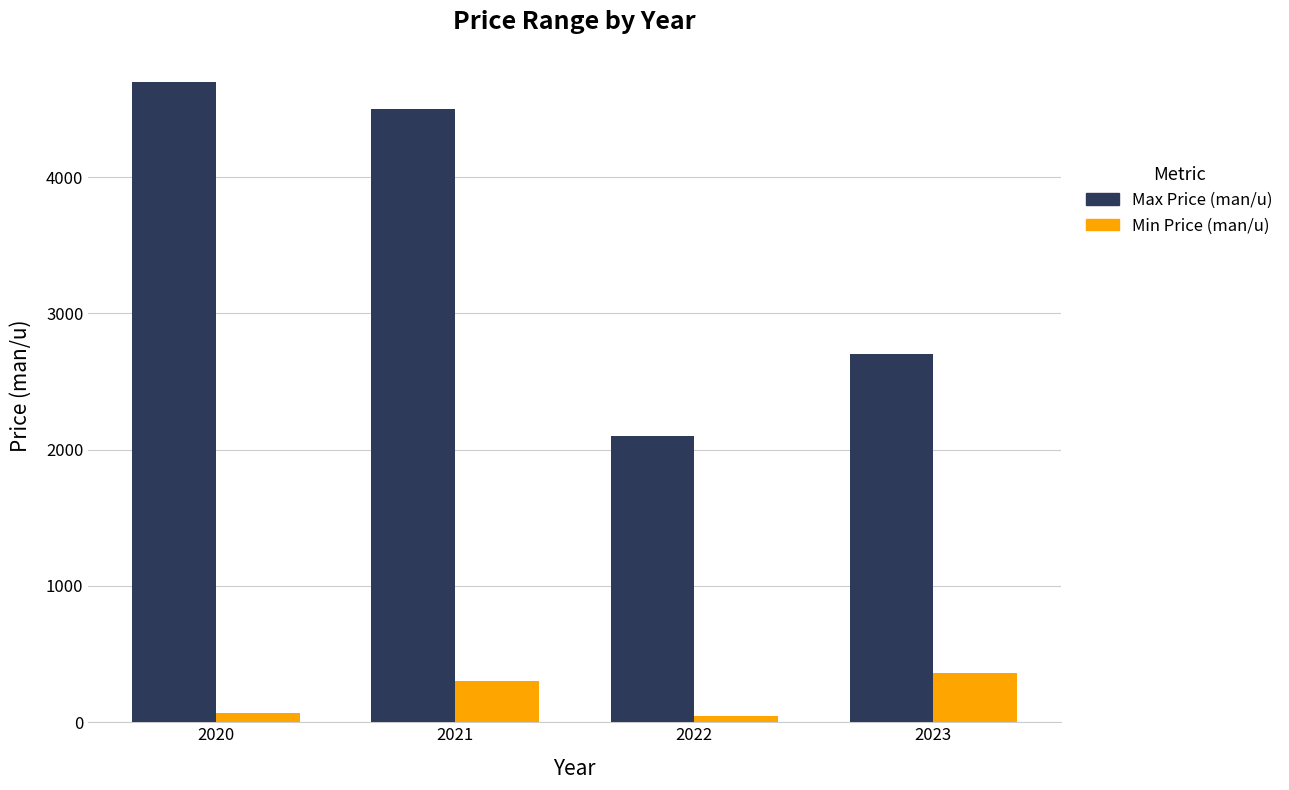

What is the lowest value of the Max Price (man/u) series?

2100